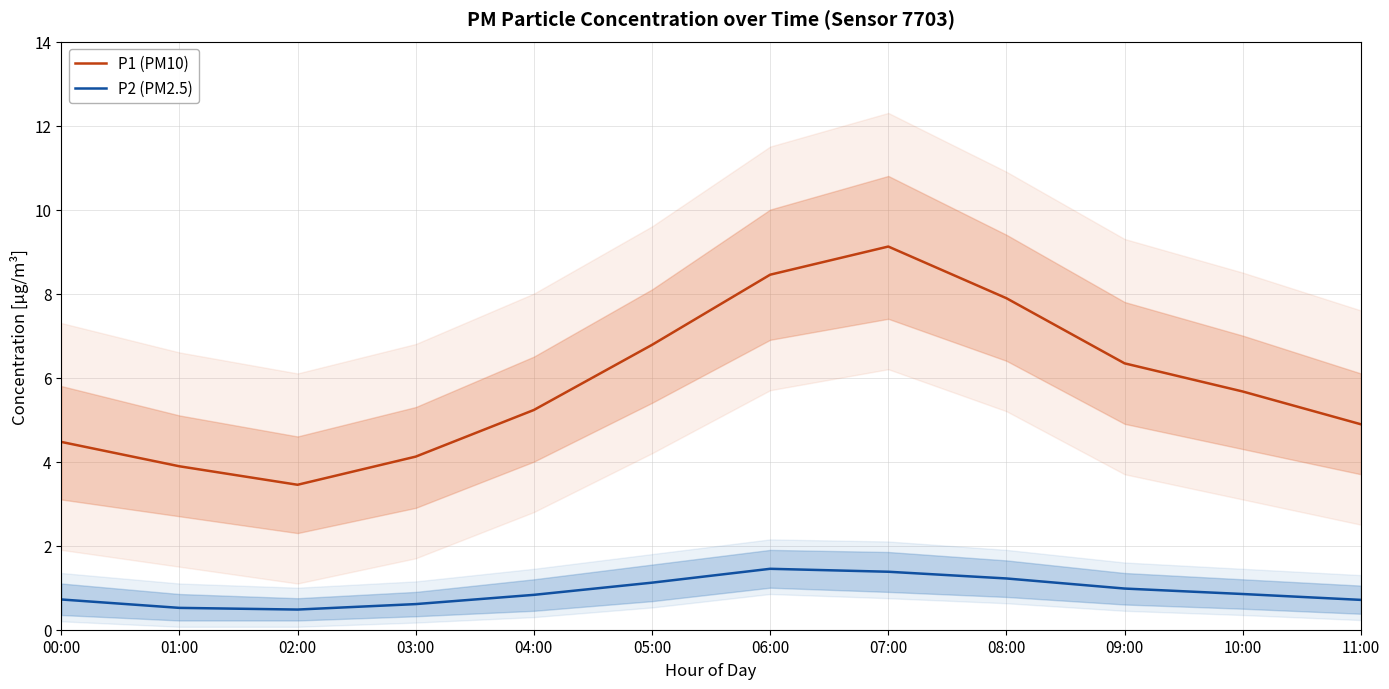

Rank the series by their average value, from highest to lowest.

P1 (PM10), P2 (PM2.5)